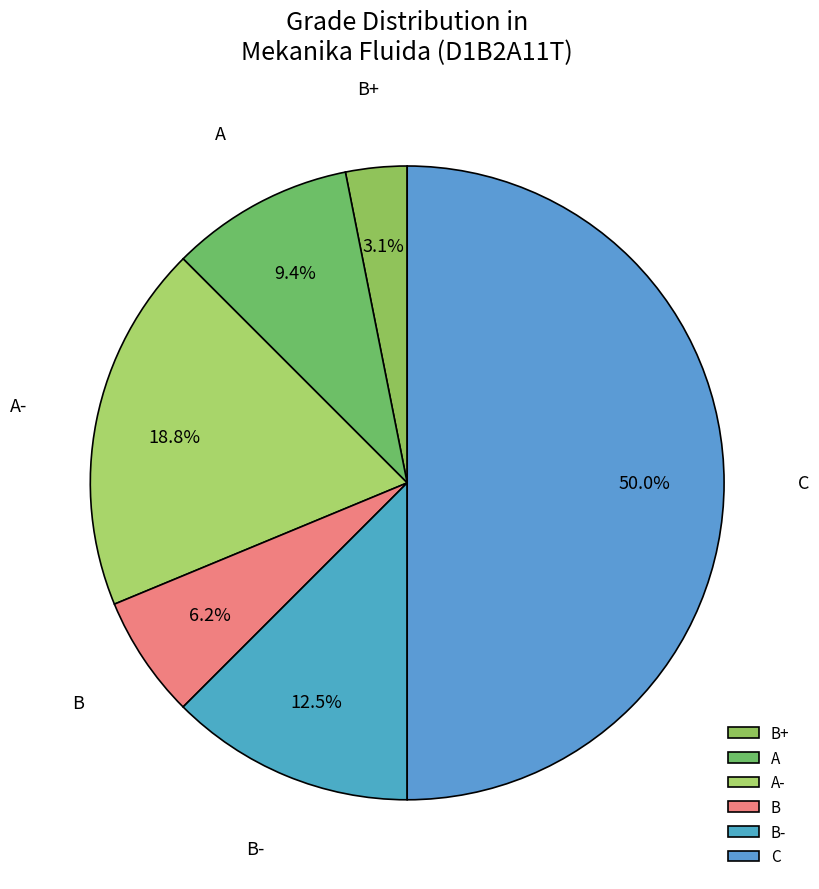

Between B- and B, which is larger?

B-